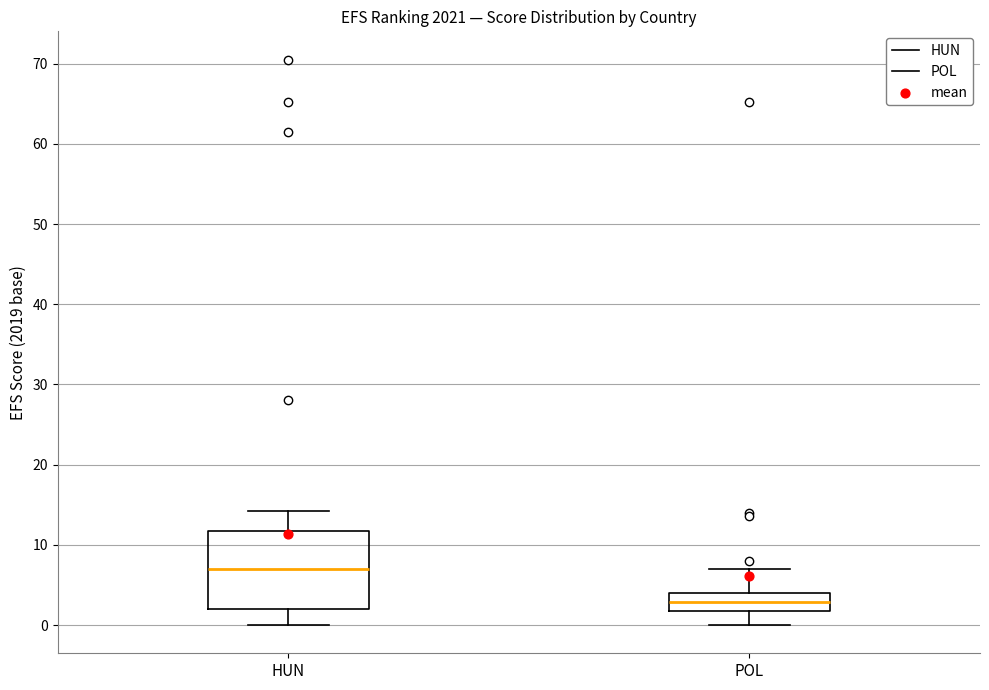

Which box has the lowest median line?

POL